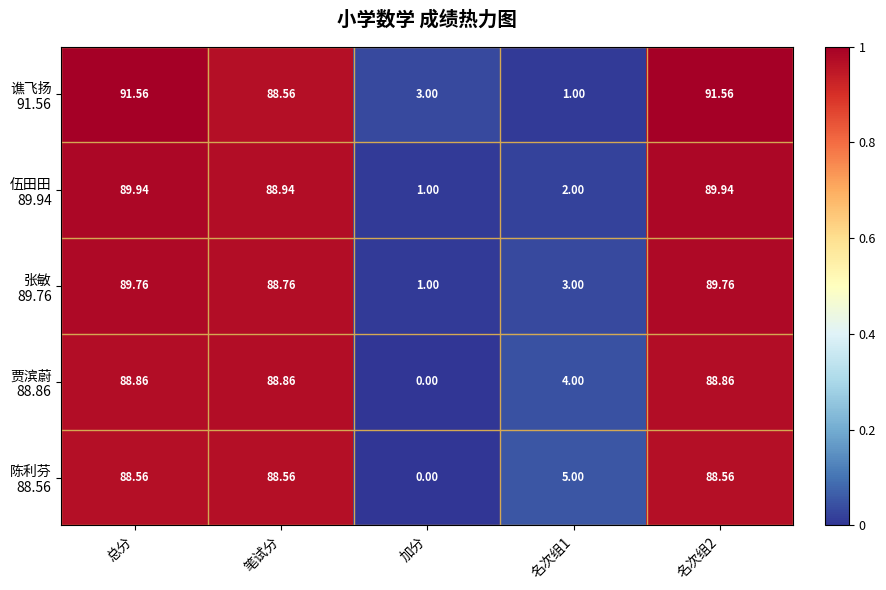

Which category has the lowest value across all series?

加分